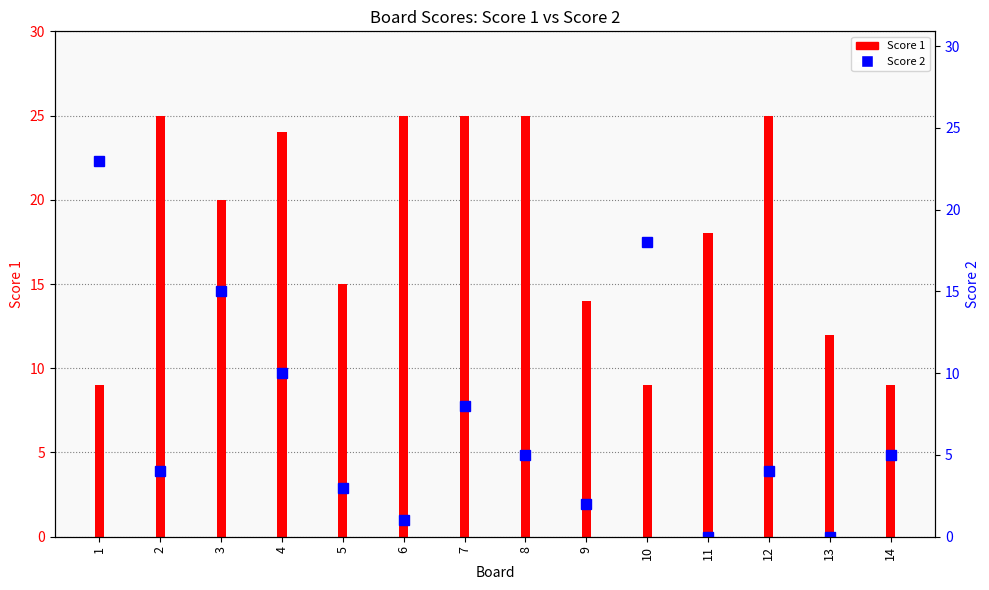

The chart shows a value of 2 at 9. True or false?

True